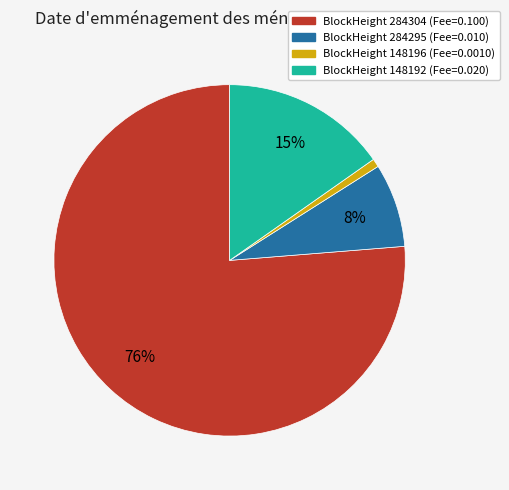

To the nearest percent, what is the average slice percentage?

25%